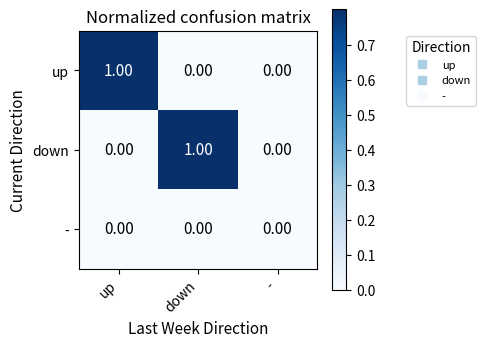

Between down and -, which series saw the biggest shift?

down